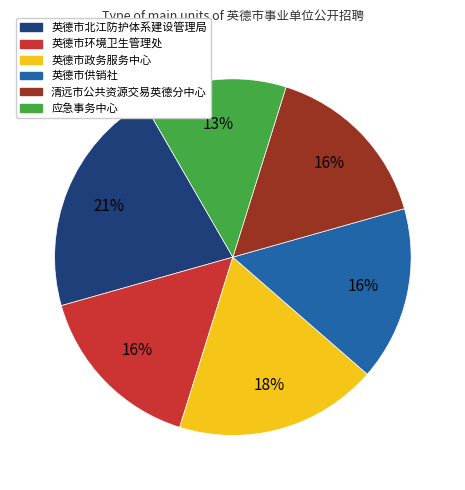

To the nearest percent, what is the average slice percentage?

17%